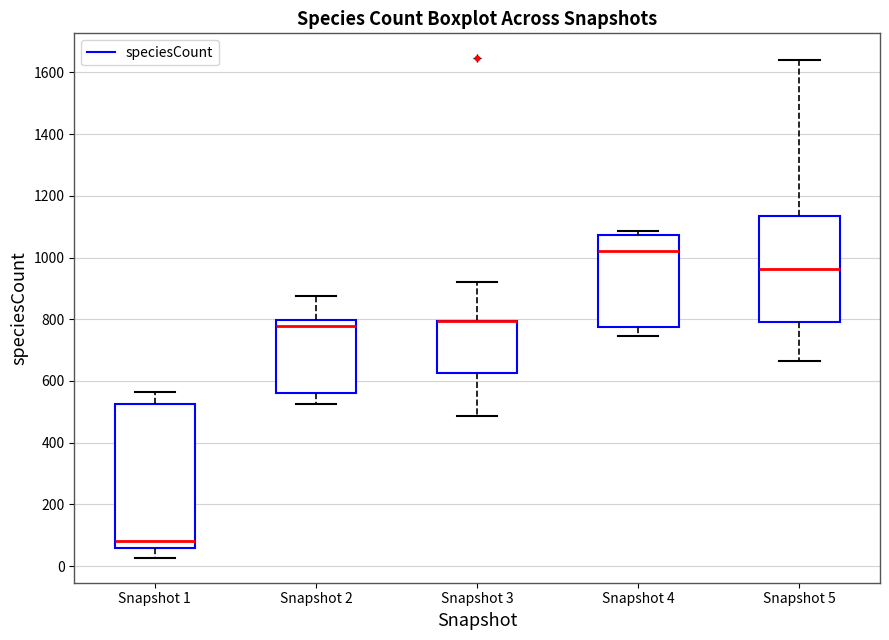

Reading left to right, transcribe this box plot: for each box, give where its median line is, the range the box spans, and where its two whiskers end, as read against the y-axis. The values are not printed on the chart, so give them approximately, as read against the axis.

Snapshot 1: median 80, box 60 to 520, whiskers 20 to 560
Snapshot 2: median 780, box 560 to 800, whiskers 520 to 880
Snapshot 3: median 800 (drawn on the box's upper edge), box 620 to 800, whiskers 480 to 920
Snapshot 4: median 1020, box 780 to 1080, whiskers 740 to 1080 (just above the box's upper edge)
Snapshot 5: median 960, box 800 to 1140, whiskers 660 to 1640